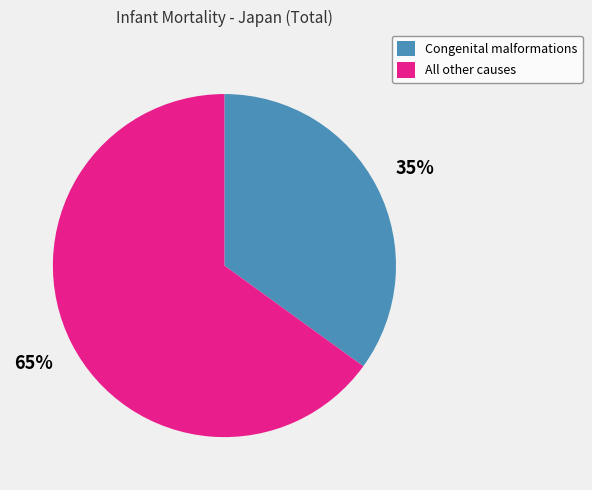

To the nearest percent, what portion does All other causes represent?

65%